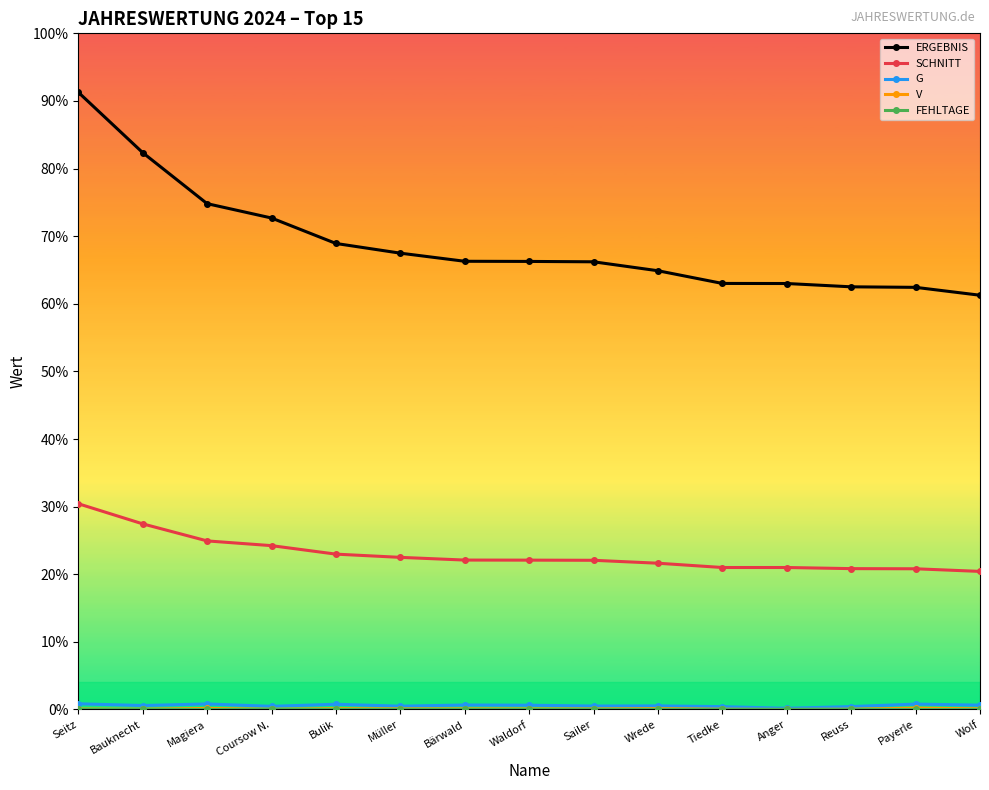

Where is the first local minimum for G?

Bauknecht